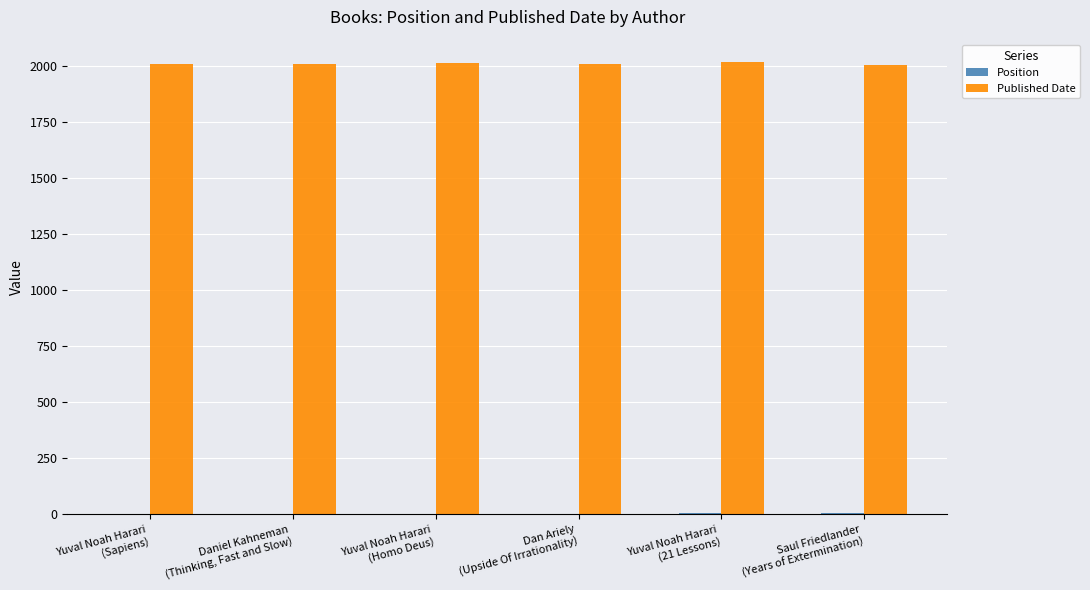

Count the number of data series in this chart.

2